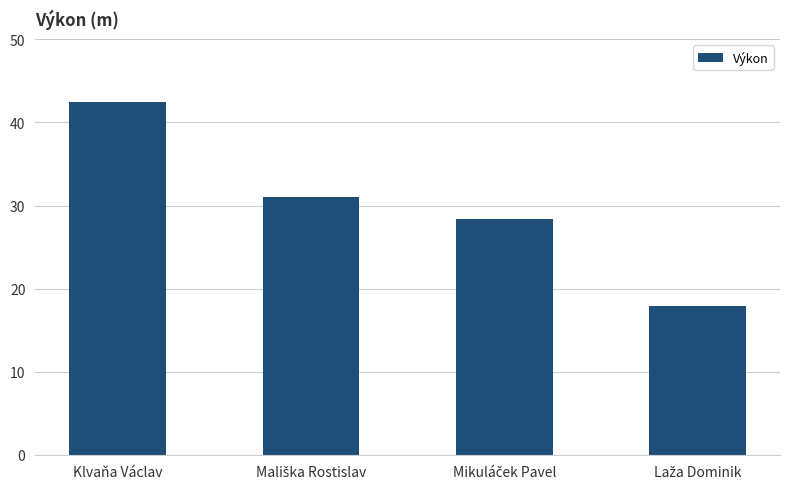

Is it true that the value at Klvaňa Václav is 18.3?

False